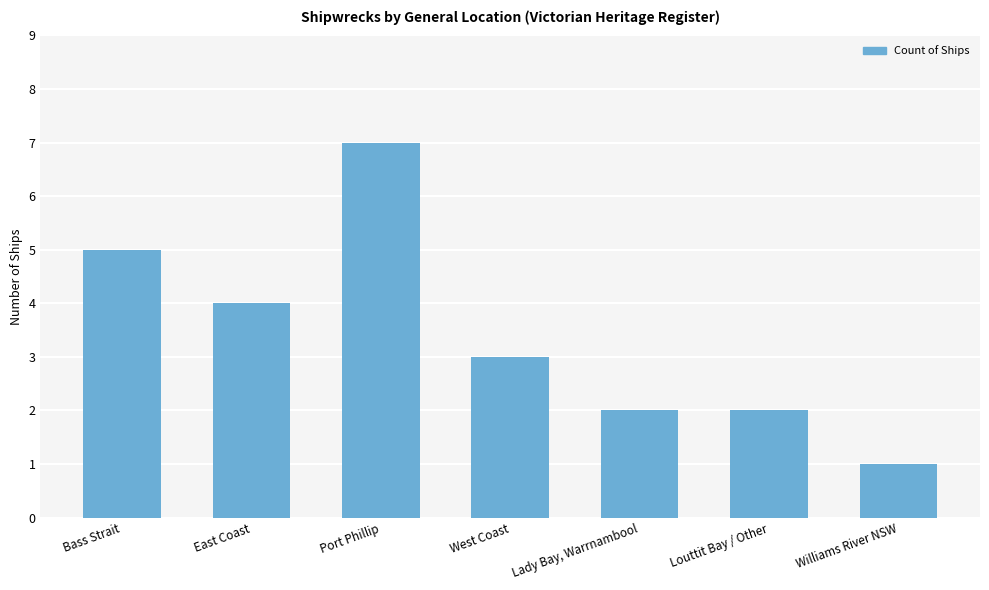

What is the label of the 3rd bar from the right?

Lady Bay, Warrnambool